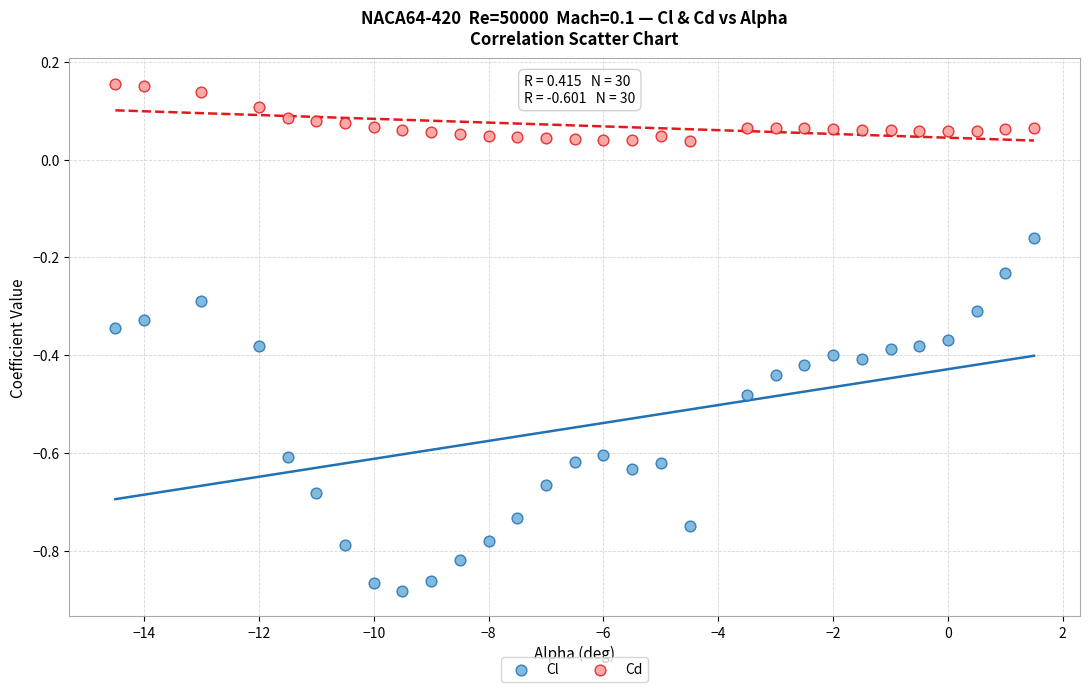

Which series contains the lowest Y value?

Cl